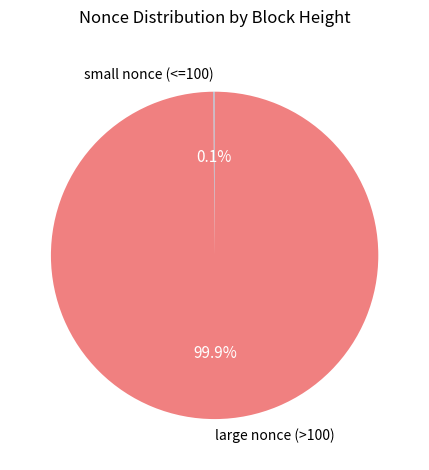

Which category has the biggest portion of the pie?

large nonce (>100)